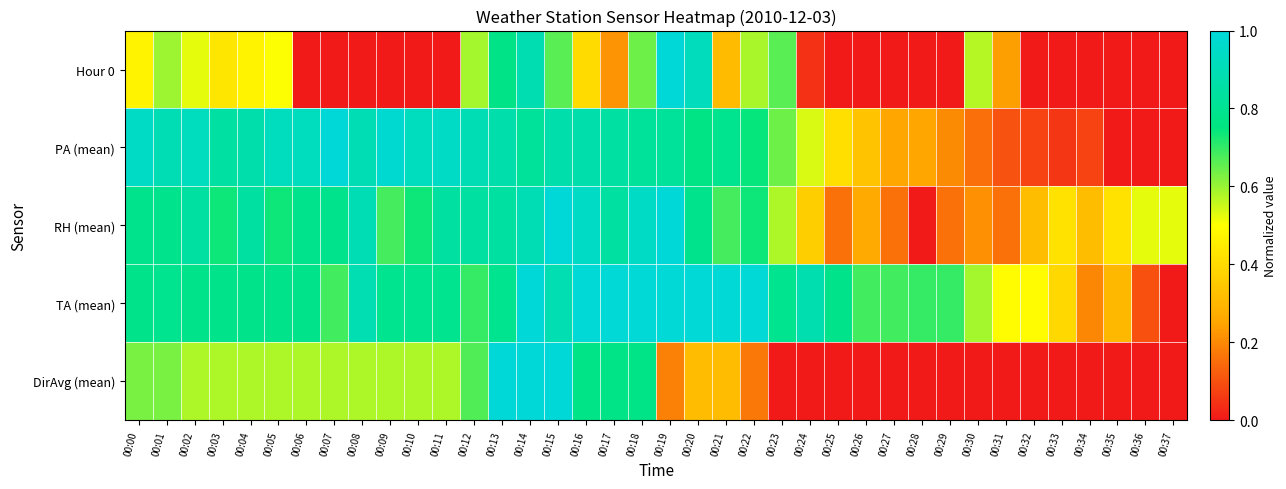

Reading left to right, transcribe all the data shown in this chart.

Hour 0: 00:00=0.5	00:01=0.6	00:02=0.5	00:03=0.4	00:04=0.5	00:05=0.5	00:06=0.0	00:07=0.0	00:08=0.0	00:09=0.0	00:10=0.0	00:11=0.0	00:12=0.6	00:13=0.8	00:14=0.9	00:15=0.7	00:16=0.4	00:17=0.2	00:18=0.6	00:19=1.0	00:20=0.9	00:21=0.3	00:22=0.6	00:23=0.7	00:24=0.0	00:25=0.0	00:26=0.0	00:27=0.0	00:28=0.0	00:29=0.0	00:30=0.6	00:31=0.2	00:32=0.0	00:33=0.0	00:34=0.0	00:35=0.0	00:36=0.0	00:37=0.0
PA (mean): 00:00=0.9	00:01=0.9	00:02=0.9	00:03=0.8	00:04=0.9	00:05=0.9	00:06=0.9	00:07=1.0	00:08=0.9	00:09=1.0	00:10=0.9	00:11=0.9	00:12=0.9	00:13=0.9	00:14=0.8	00:15=0.9	00:16=0.9	00:17=0.8	00:18=0.8	00:19=0.8	00:20=0.8	00:21=0.8	00:22=0.7	00:23=0.6	00:24=0.5	00:25=0.4	00:26=0.3	00:27=0.3	00:28=0.3	00:29=0.2	00:30=0.2	00:31=0.1	00:32=0.1	00:33=0.1	00:34=0.1	00:35=0.0	00:36=0.0	00:37=0.0
RH (mean): 00:00=0.8	00:01=0.8	00:02=0.8	00:03=0.7	00:04=0.8	00:05=0.7	00:06=0.8	00:07=0.8	00:08=0.9	00:09=0.7	00:10=0.7	00:11=0.8	00:12=0.8	00:13=0.8	00:14=0.9	00:15=1.0	00:16=0.9	00:17=0.8	00:18=0.9	00:19=1.0	00:20=0.8	00:21=0.7	00:22=0.7	00:23=0.6	00:24=0.4	00:25=0.2	00:26=0.3	00:27=0.2	00:28=0.0	00:29=0.2	00:30=0.2	00:31=0.2	00:32=0.3	00:33=0.4	00:34=0.3	00:35=0.4	00:36=0.5	00:37=0.5
TA (mean): 00:00=0.8	00:01=0.8	00:02=0.8	00:03=0.8	00:04=0.8	00:05=0.8	00:06=0.8	00:07=0.7	00:08=0.9	00:09=0.8	00:10=0.8	00:11=0.8	00:12=0.7	00:13=0.8	00:14=1.0	00:15=0.9	00:16=1.0	00:17=1.0	00:18=1.0	00:19=1.0	00:20=1.0	00:21=1.0	00:22=1.0	00:23=0.8	00:24=0.9	00:25=0.8	00:26=0.7	00:27=0.7	00:28=0.7	00:29=0.7	00:30=0.6	00:31=0.5	00:32=0.5	00:33=0.4	00:34=0.2	00:35=0.3	00:36=0.1	00:37=0.0
DirAvg (mean): 00:00=0.6	00:01=0.6	00:02=0.6	00:03=0.6	00:04=0.6	00:05=0.6	00:06=0.6	00:07=0.6	00:08=0.6	00:09=0.6	00:10=0.6	00:11=0.6	00:12=0.7	00:13=1.0	00:14=1.0	00:15=1.0	00:16=0.8	00:17=0.8	00:18=0.8	00:19=0.2	00:20=0.3	00:21=0.3	00:22=0.2	00:23=0.0	00:24=0.0	00:25=0.0	00:26=0.0	00:27=0.0	00:28=0.0	00:29=0.0	00:30=0.0	00:31=0.0	00:32=0.0	00:33=0.0	00:34=0.0	00:35=0.0	00:36=0.0	00:37=0.0